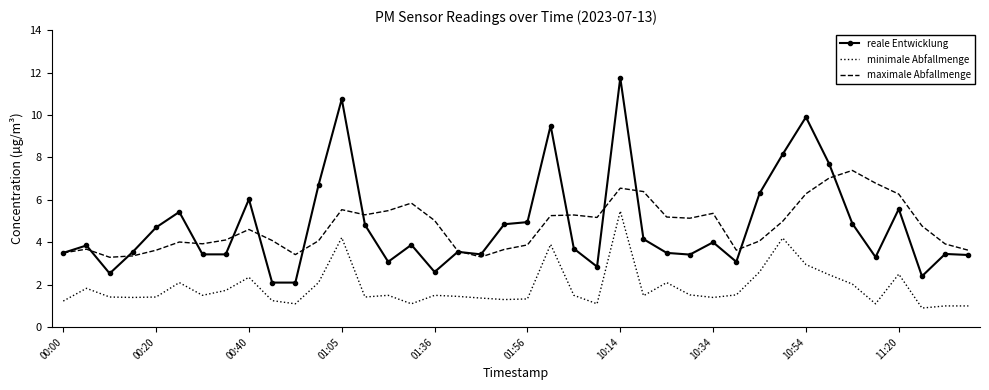

What is the sum of all maximale Abfallmenge values?

190.4